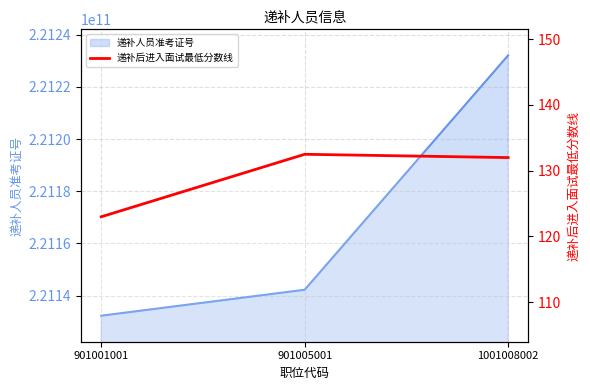

The value at 1001008002 is 132.0. True or false?

True